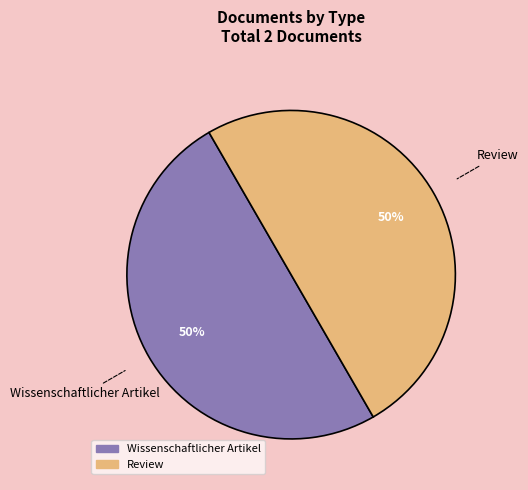

To the nearest percent, what is the average slice percentage?

50%